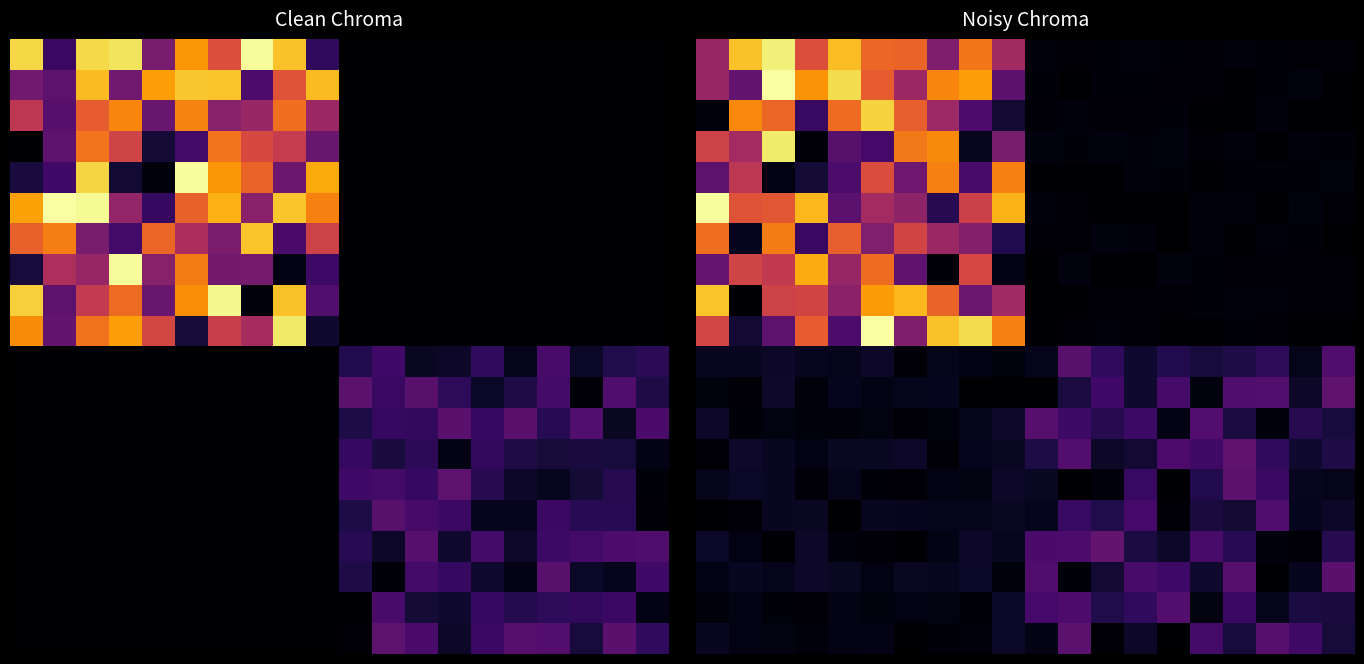

What is the greatest value displayed?

23.0